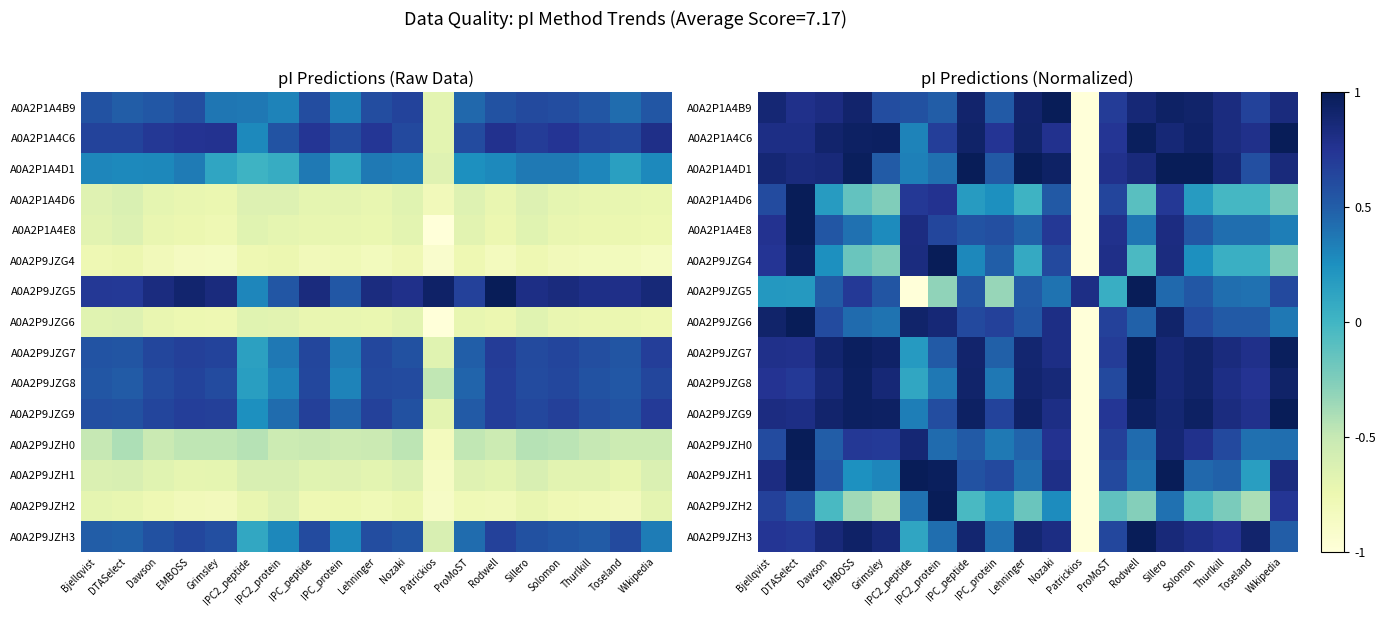

What is the difference between the highest and lowest values at Toseland?

1.3